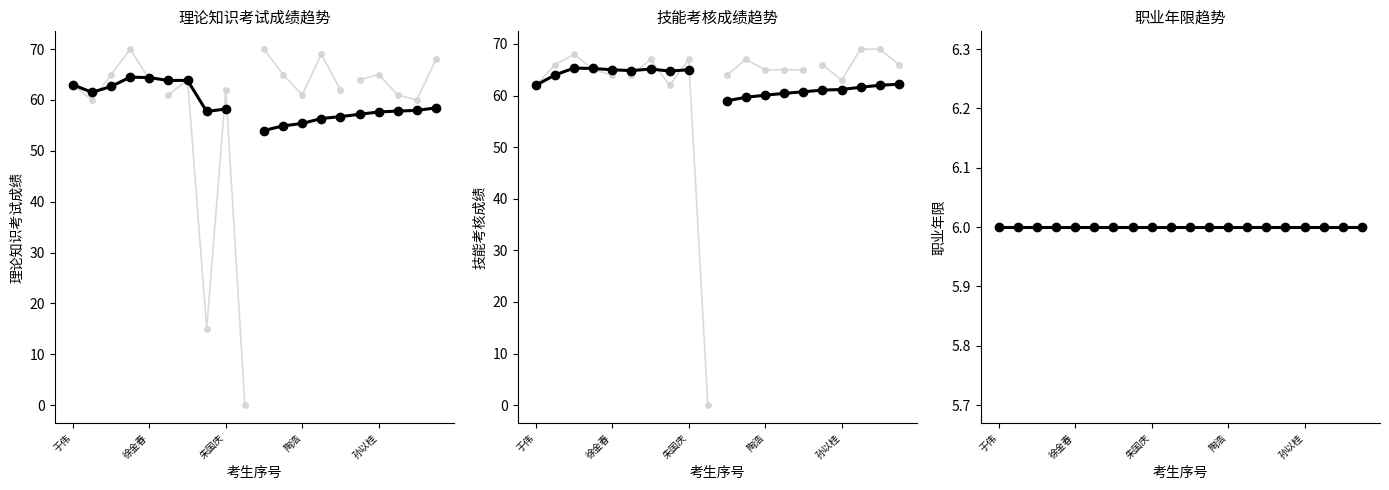

Does the chart display data point markers on the line(s)?

Yes